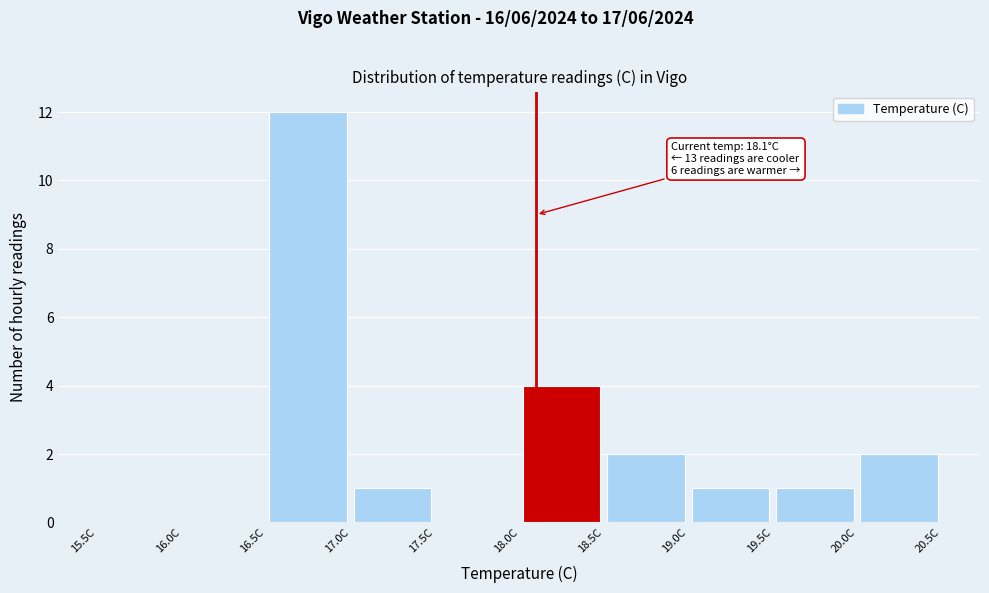

Which range on the x-axis has the tallest bar?

16.5 to 17.0